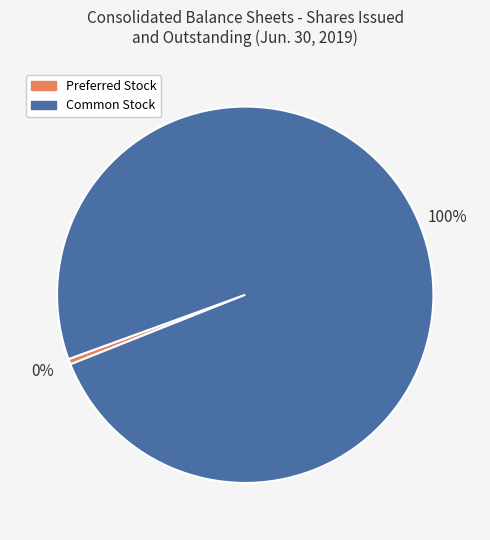

Does any single category account for the majority?

Yes